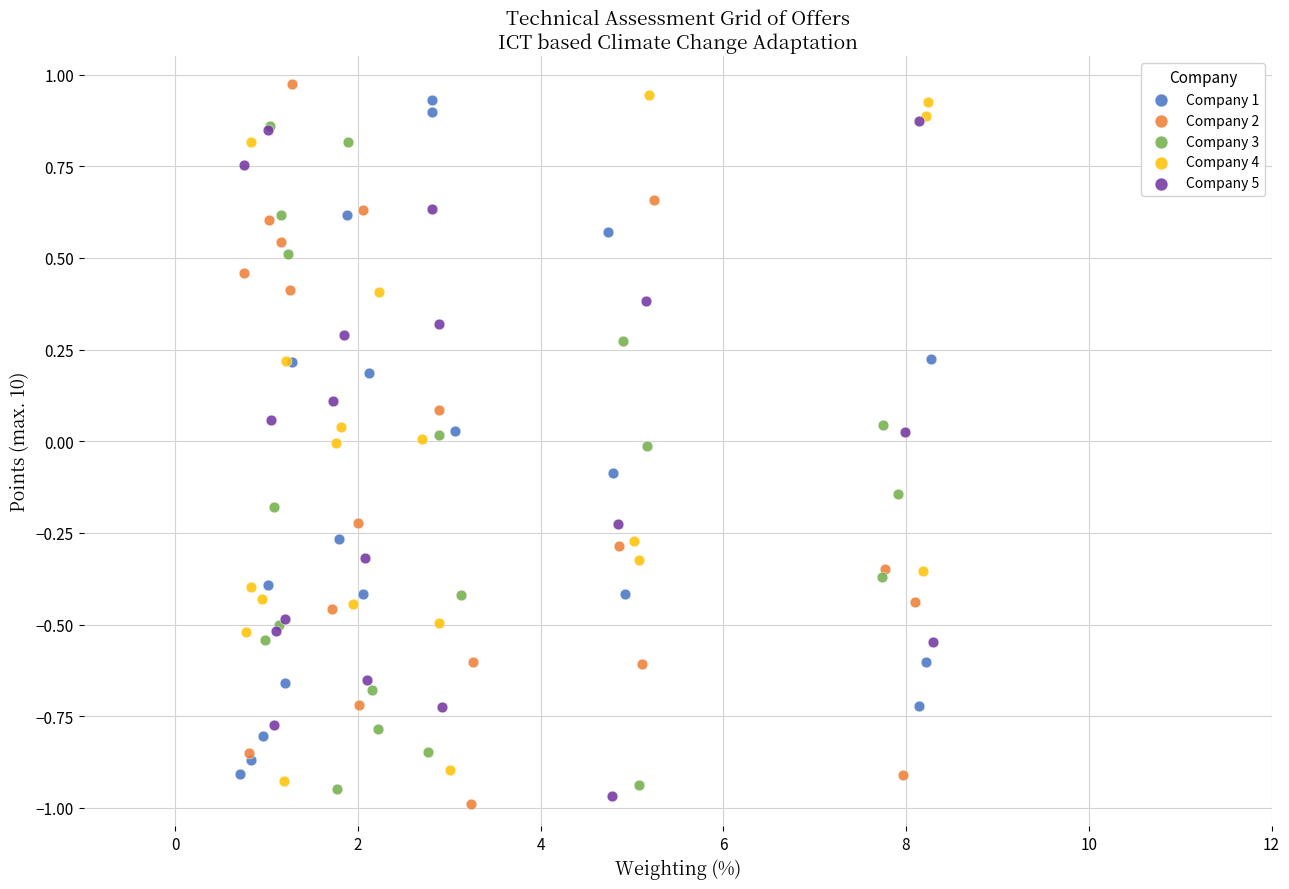

Which series has the largest Y range (max minus min)?

Company 2